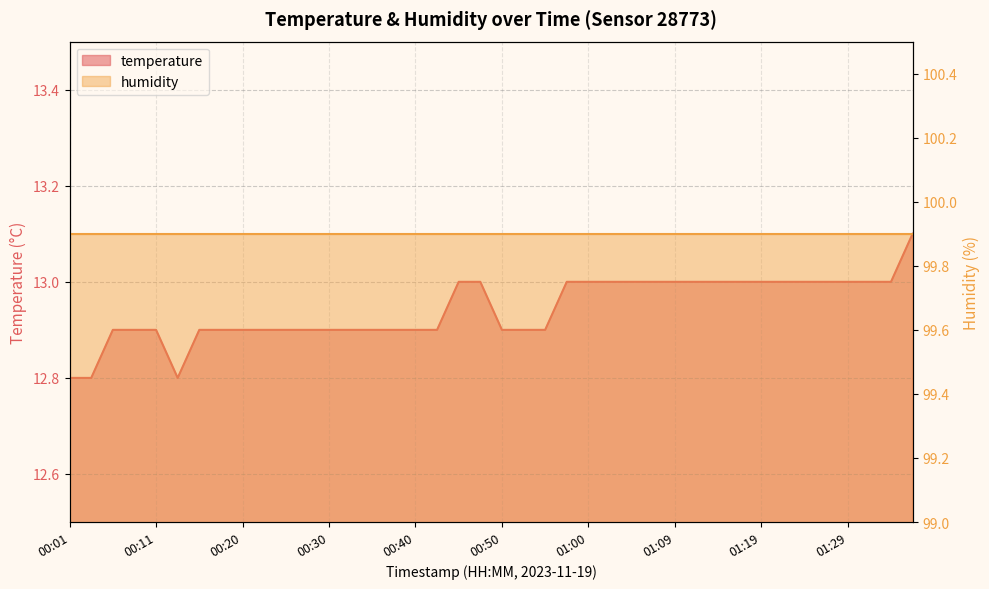

Rank the categories by value from highest to lowest.

01:36, 00:45, 00:47, 00:57, 01:00, 01:02, 01:04, 01:07, 01:09, 01:12, 01:14, 01:17, 01:19, 01:21, 01:24, 01:26, 01:29, 01:31, 01:34, 00:06, 00:08, 00:11, 00:16, 00:18, 00:20, 00:23, 00:25, 00:28, 00:30, 00:33, 00:35, 00:37, 00:40, 00:42, 00:50, 00:52, 00:55, 00:01, 00:03, 00:13